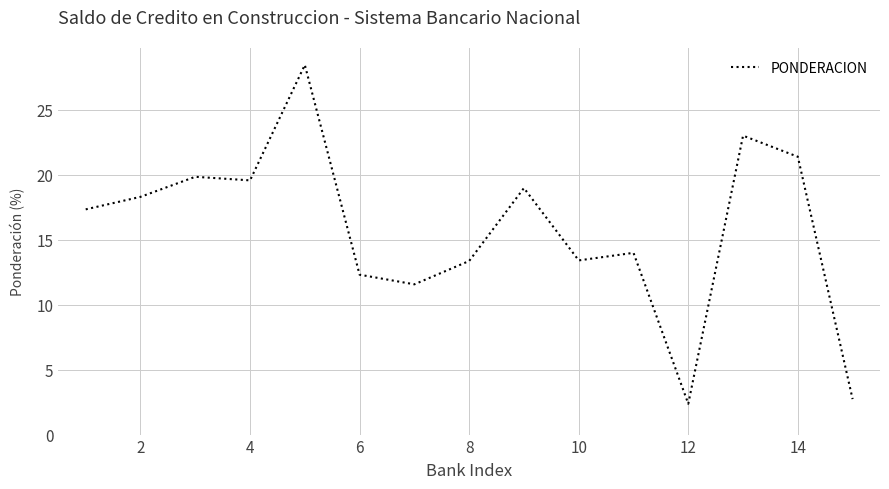

How many categories are shown in the chart?

15